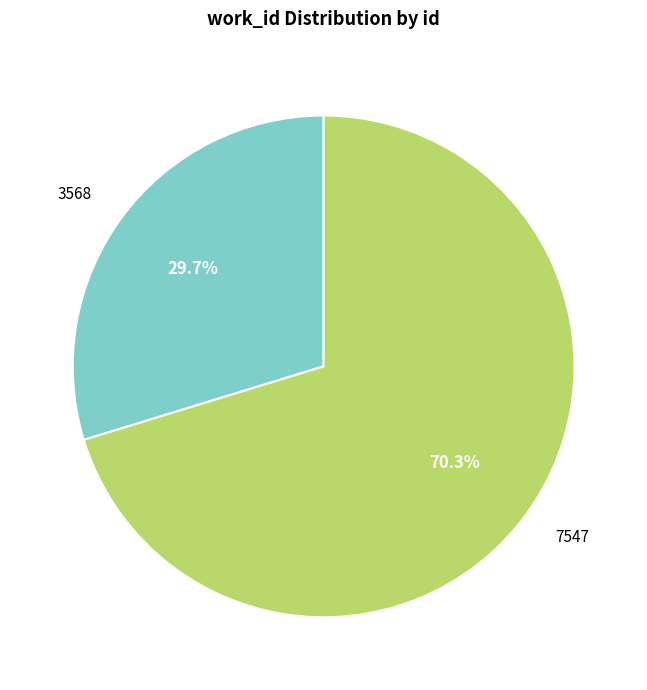

The 7547 slice represents 83% of the pie. True or false?

False